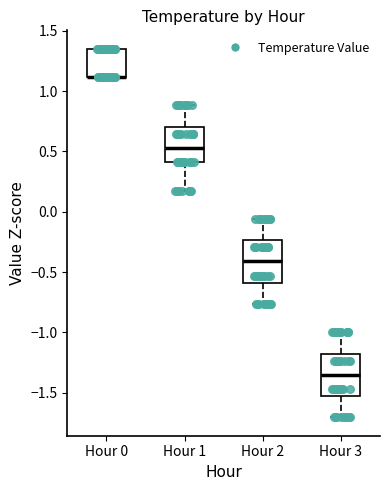

Where does the upper whisker of the box for Hour 1 end on the y-axis? The values are not printed on the chart, so give them approximately, as read against the axis.

0.90